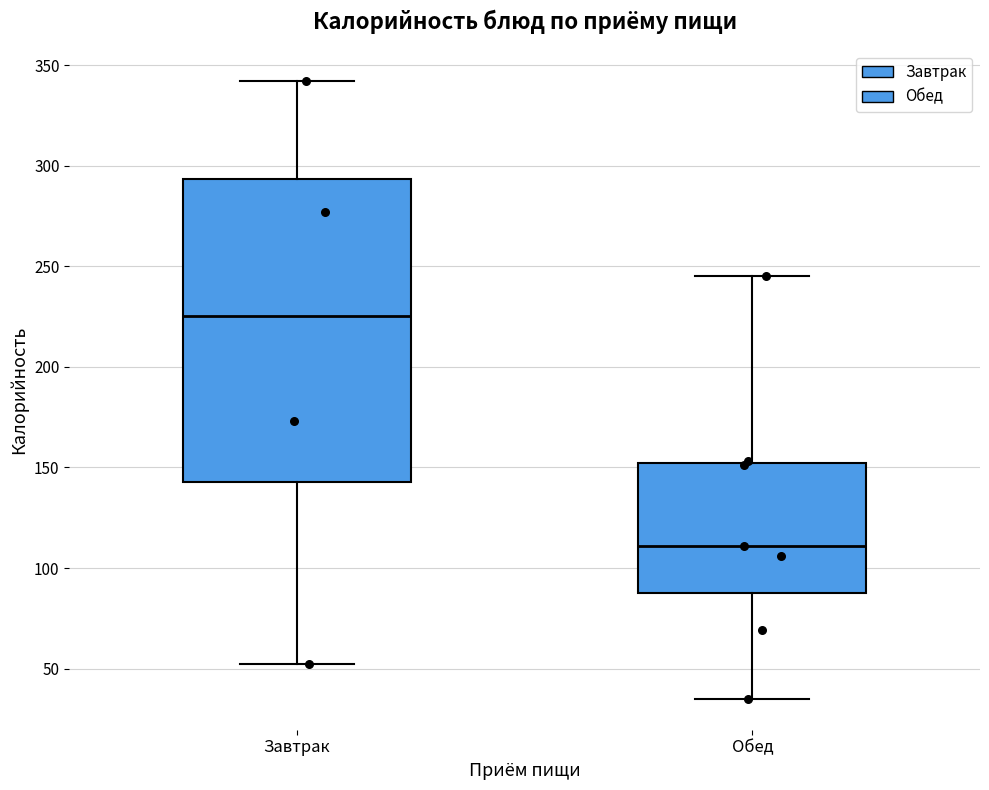

Reading left to right, transcribe this box plot: for each box, give where its median line is, the range the box spans, and where its two whiskers end, as read against the y-axis. The values are not printed on the chart, so give them approximately, as read against the axis.

Завтрак: median 225, box 145 to 295, whiskers 50 to 340
Обед: median 110, box 90 to 150, whiskers 35 to 245